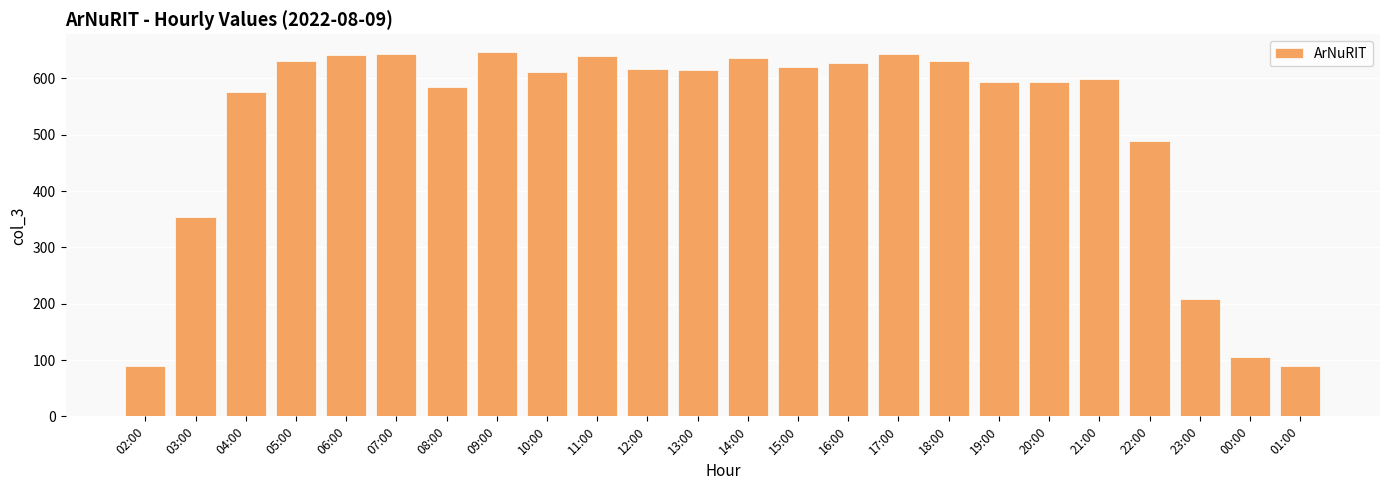

What is the ratio of the value at 22:00 to the value at 19:00?

0.8